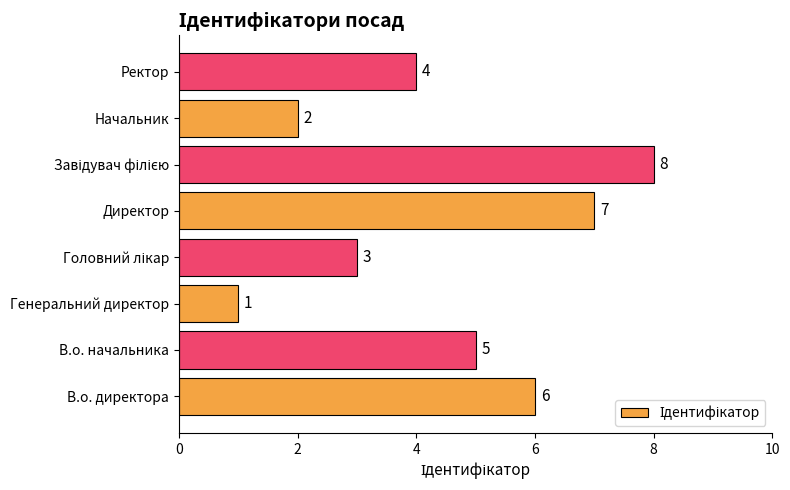

What is the difference between the values at Генеральний директор and В.о. начальника?

4